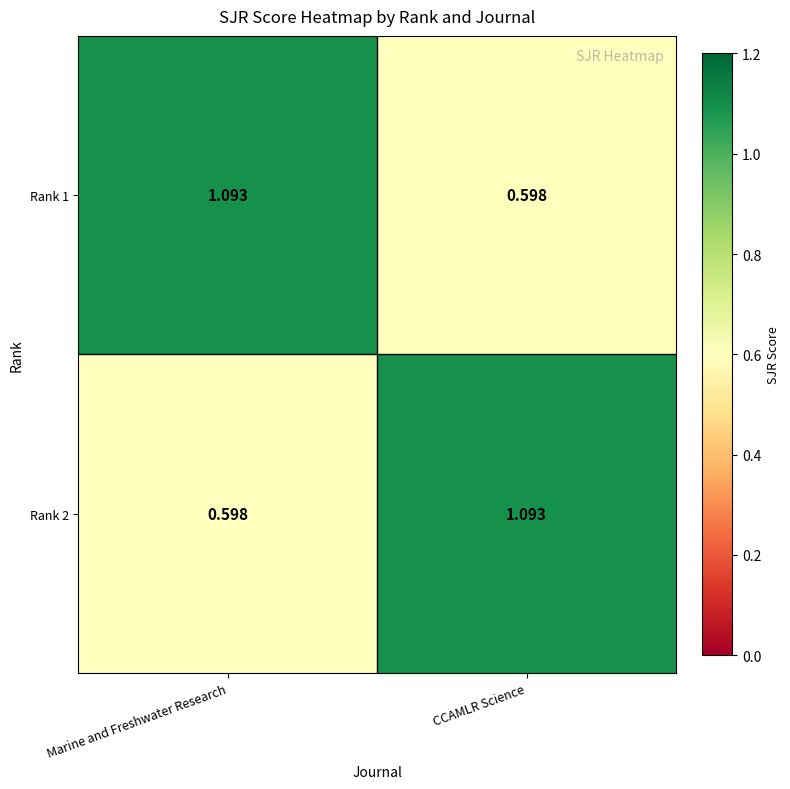

Where is Rank 2 nearest to the value 0?

Marine and Freshwater Research